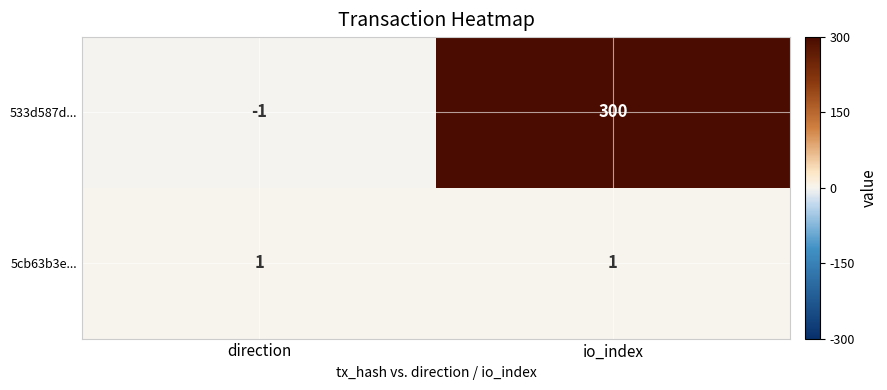

Between direction and io_index, which series saw the biggest shift?

533d587d...